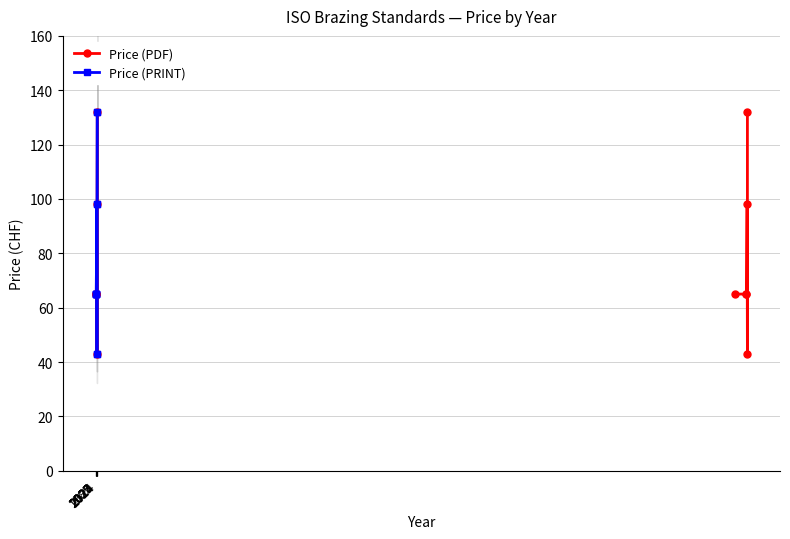

What is the greatest value displayed?

132